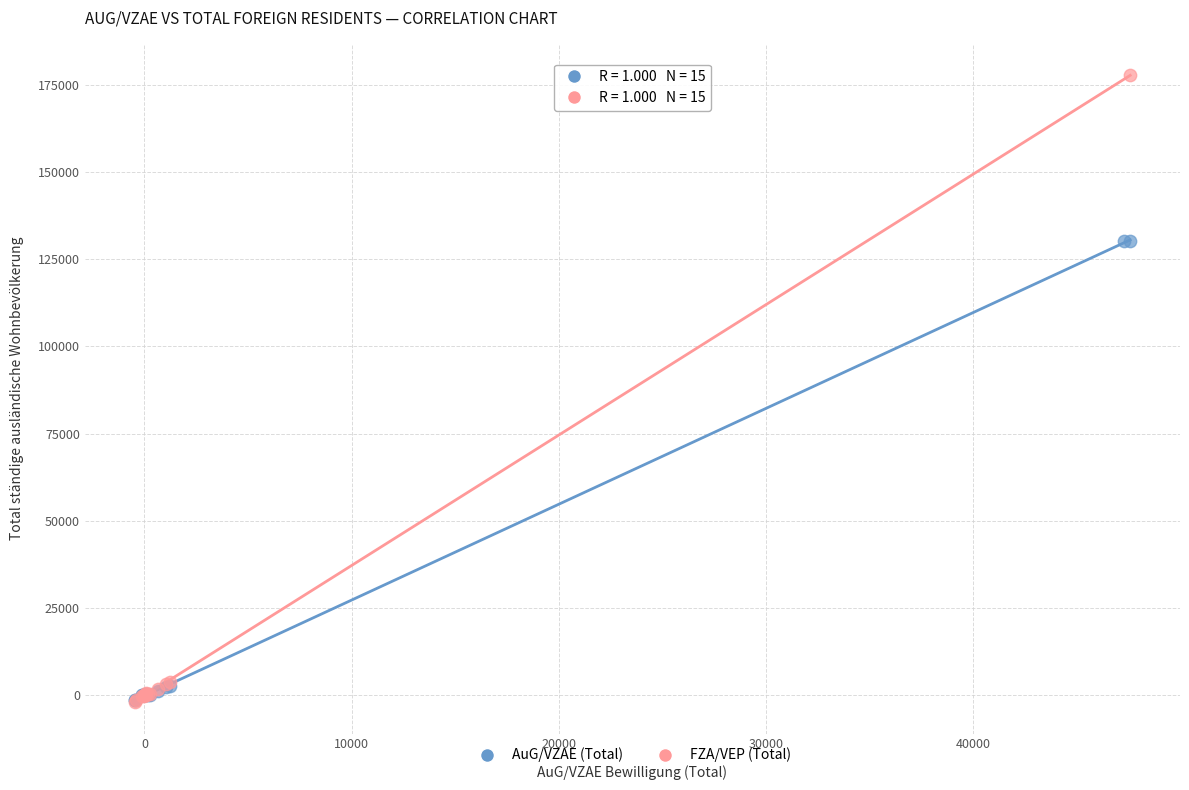

Which series contains the highest Y value?

FZA/VEP (Total)